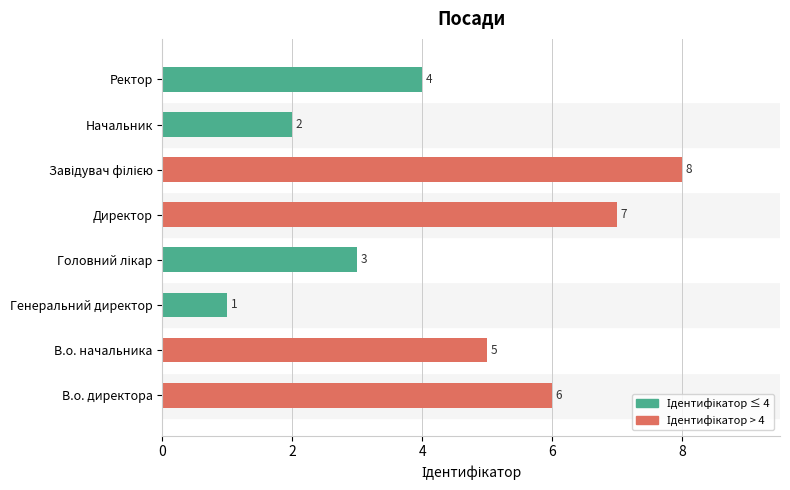

What is the sum of all values?

36